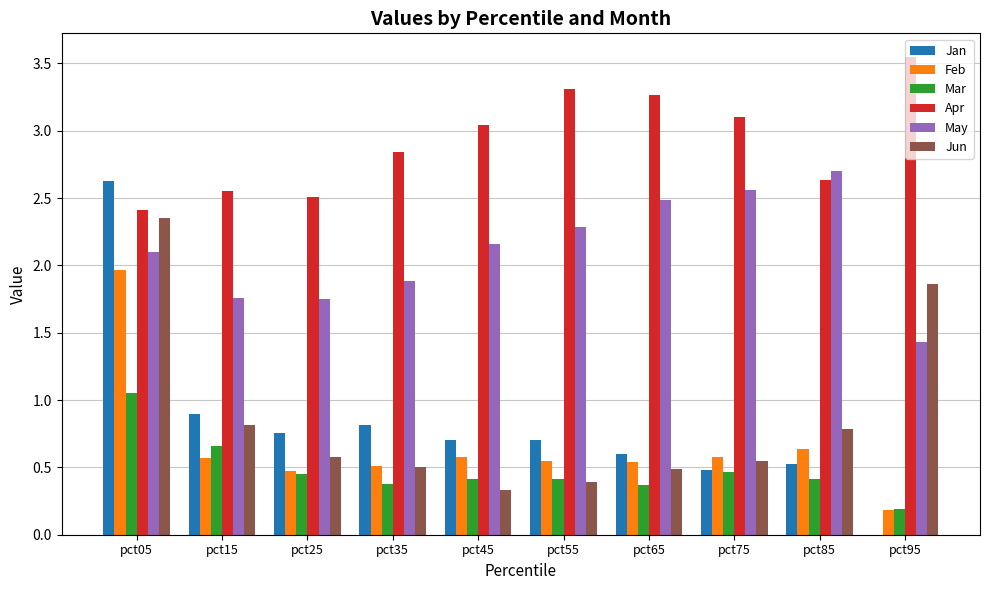

True or false: Jun has a value of 0.6 at pct25.

True